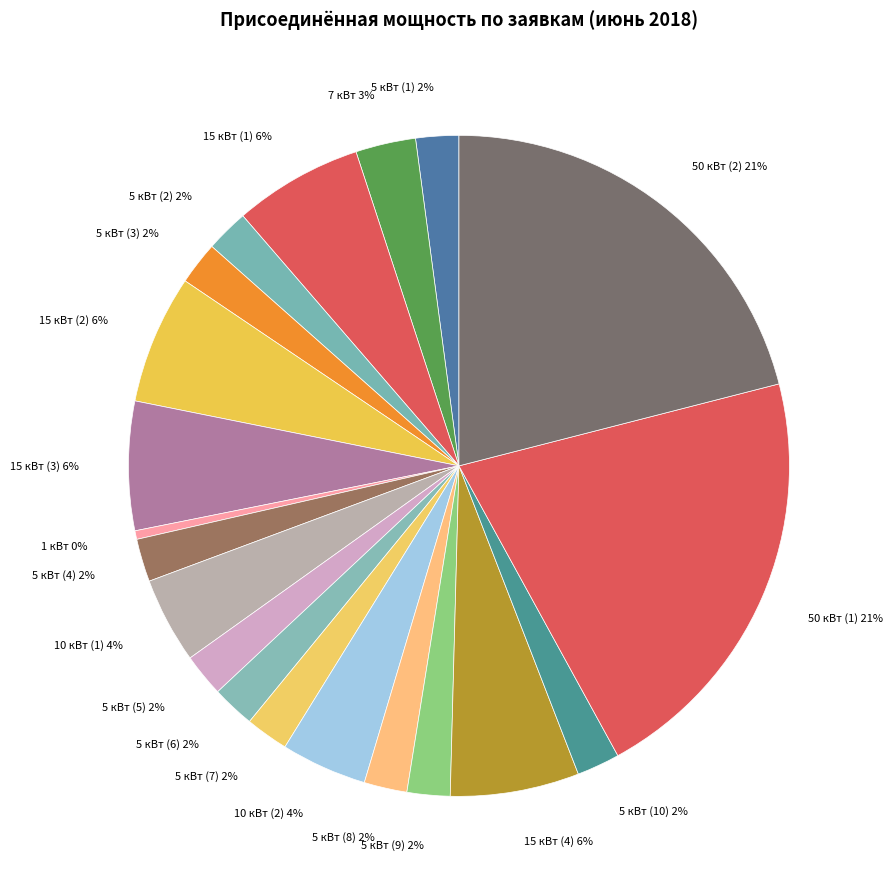

What percentage is the 15 кВт (2) 6% slice, to the nearest percent?

6%